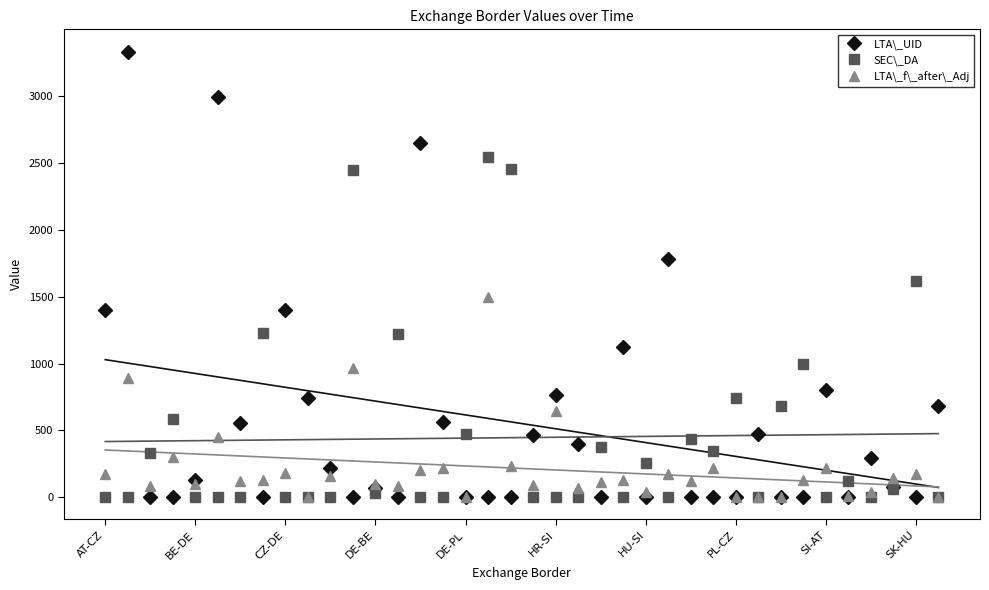

True or false: LTA\_UID has a value of 2288.7 at PL-CZ.

False